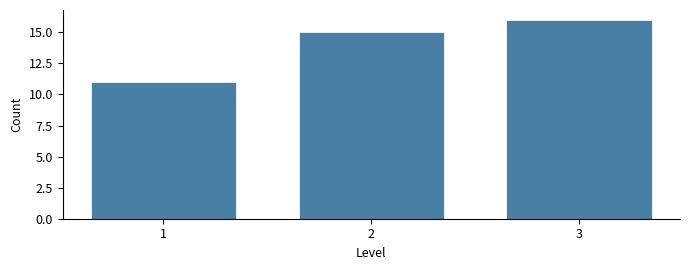

Reading left to right, extract all data points from this chart.

11	15	16